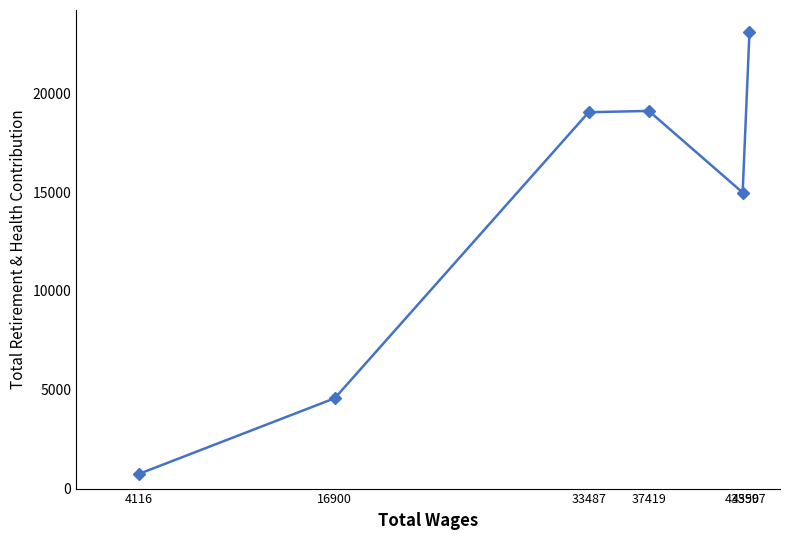

How many lines are shown in the chart?

1